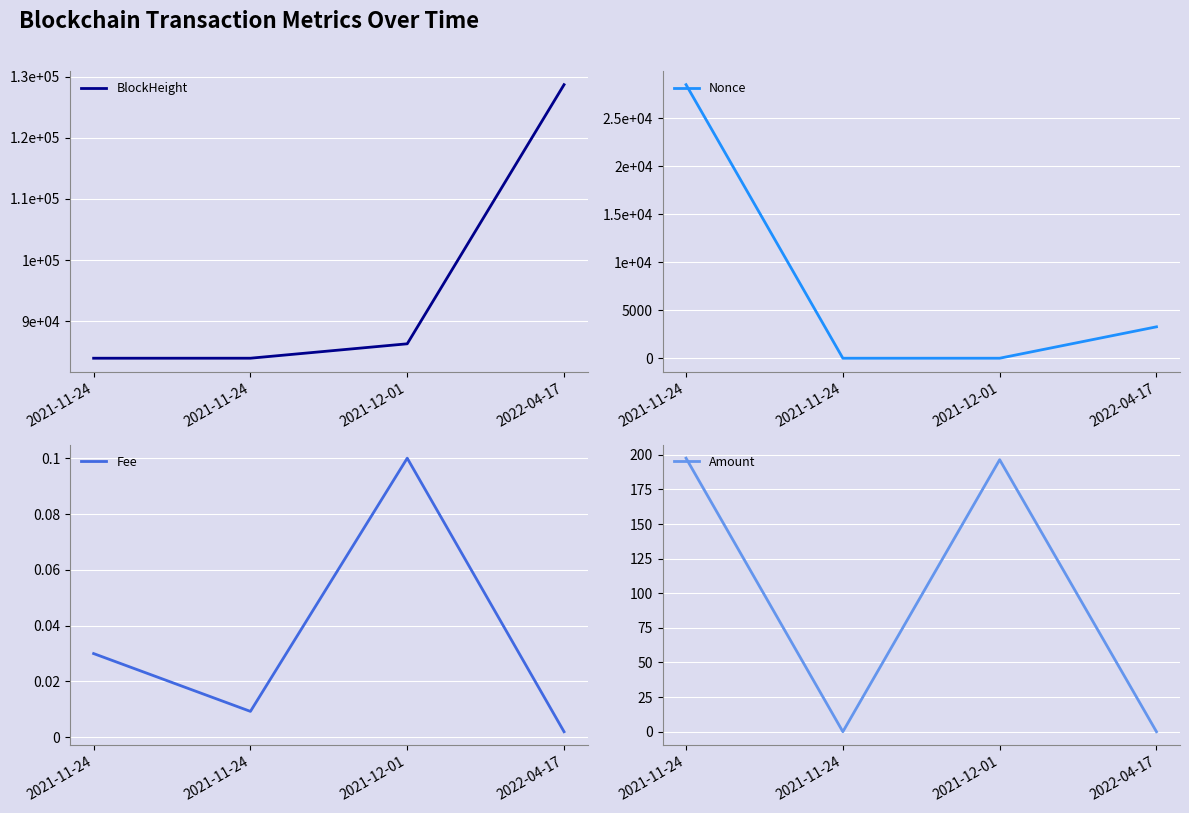

True or false: Fee has more than 2 interior local peaks.

False